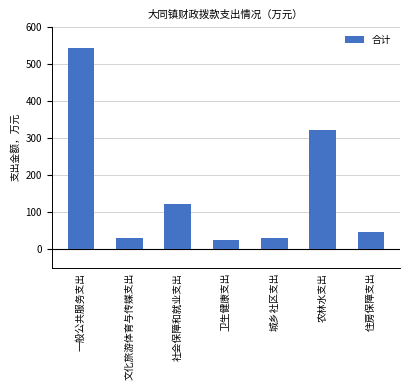

What is the sum of the values at 卫生健康支出 and 城乡社区支出?

57.5